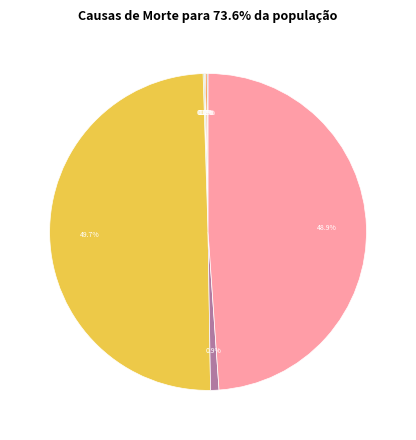

To the nearest percent, what is the difference between the largest and smallest slice percentages?

50%